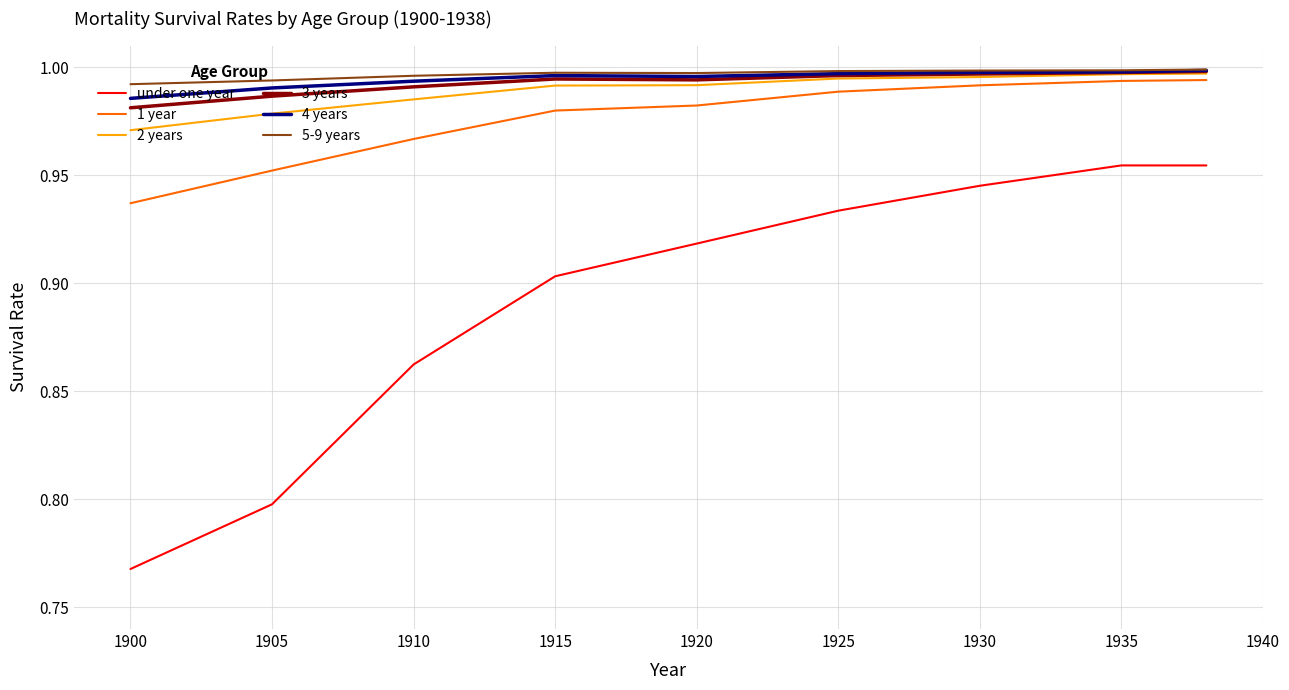

Does the chart have visible grid lines?

Yes